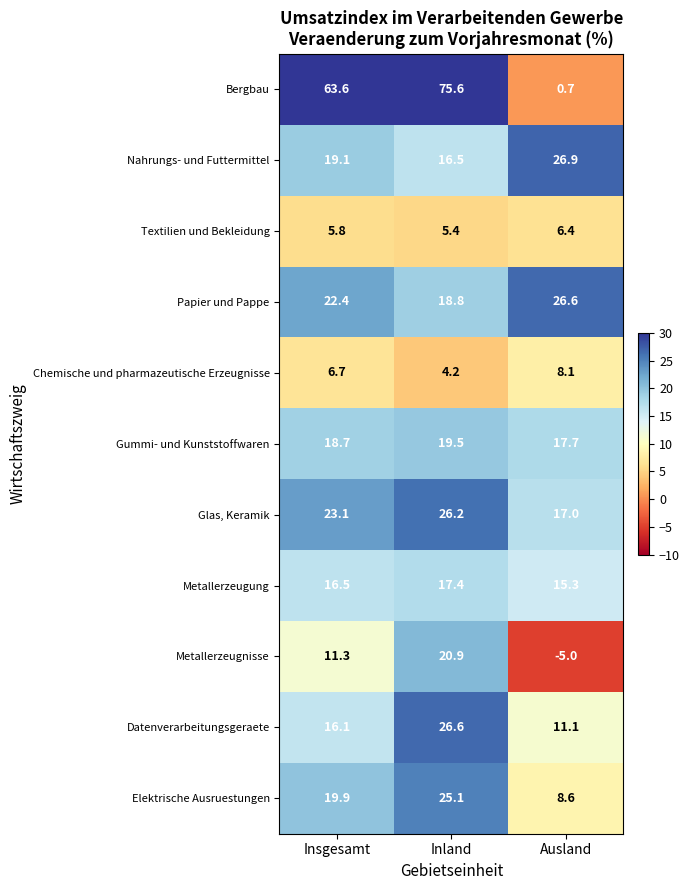

Is it true that Datenverarbeitungsgeraete equals 11.1 at Ausland?

True